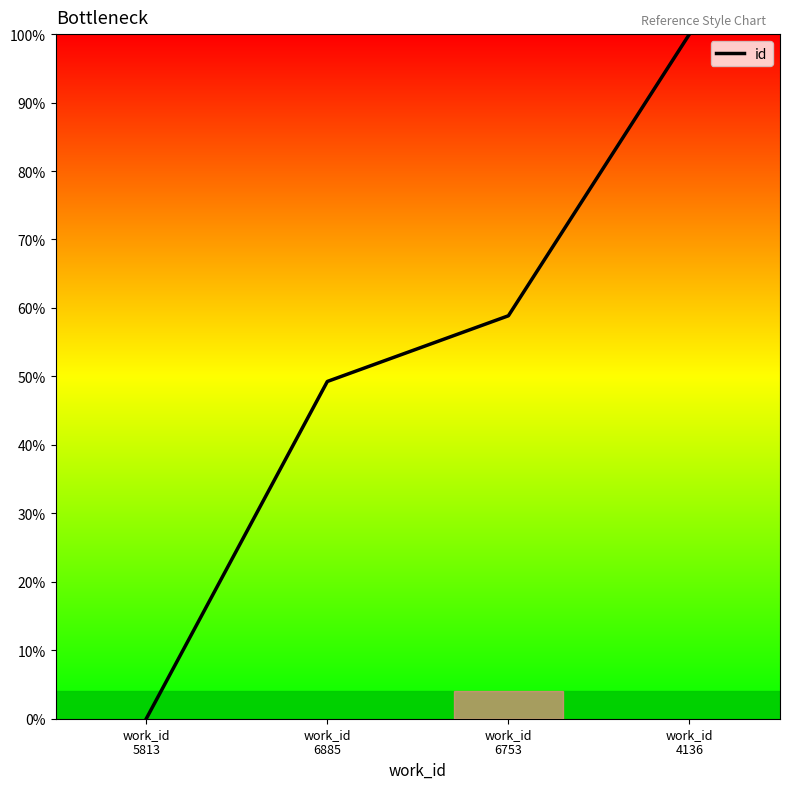

Read the value at work_id
4136.

1.0